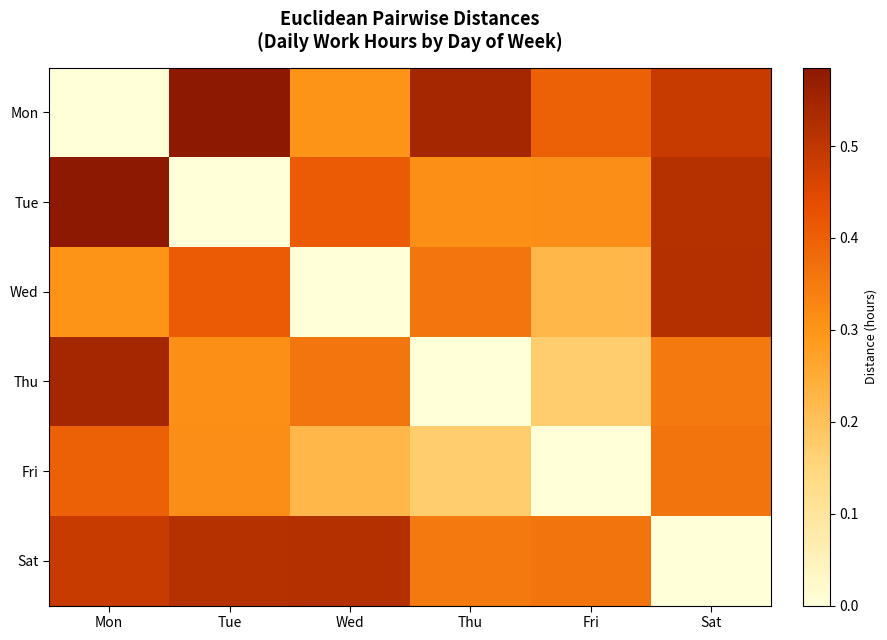

Rank the series by their maximum value, from highest to lowest.

Mon, Tue, Thu, Wed, Sat, Fri